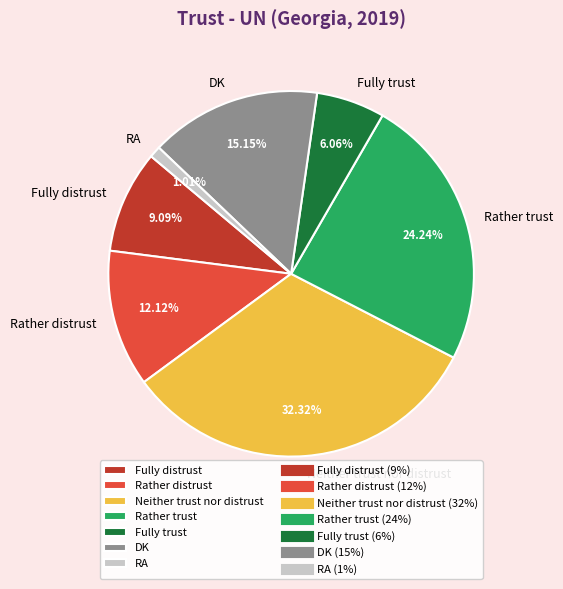

Combined, do RA and Fully distrust account for over 50%?

No